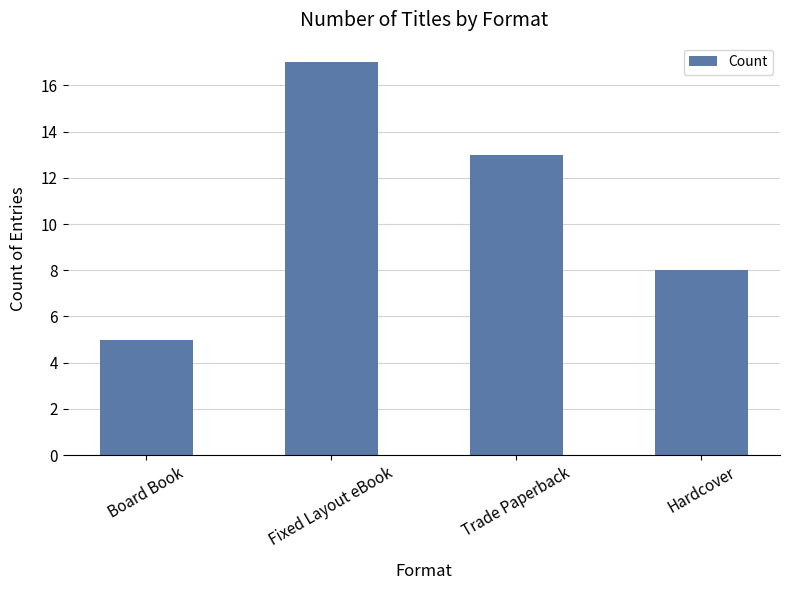

How many bars are there in total?

4